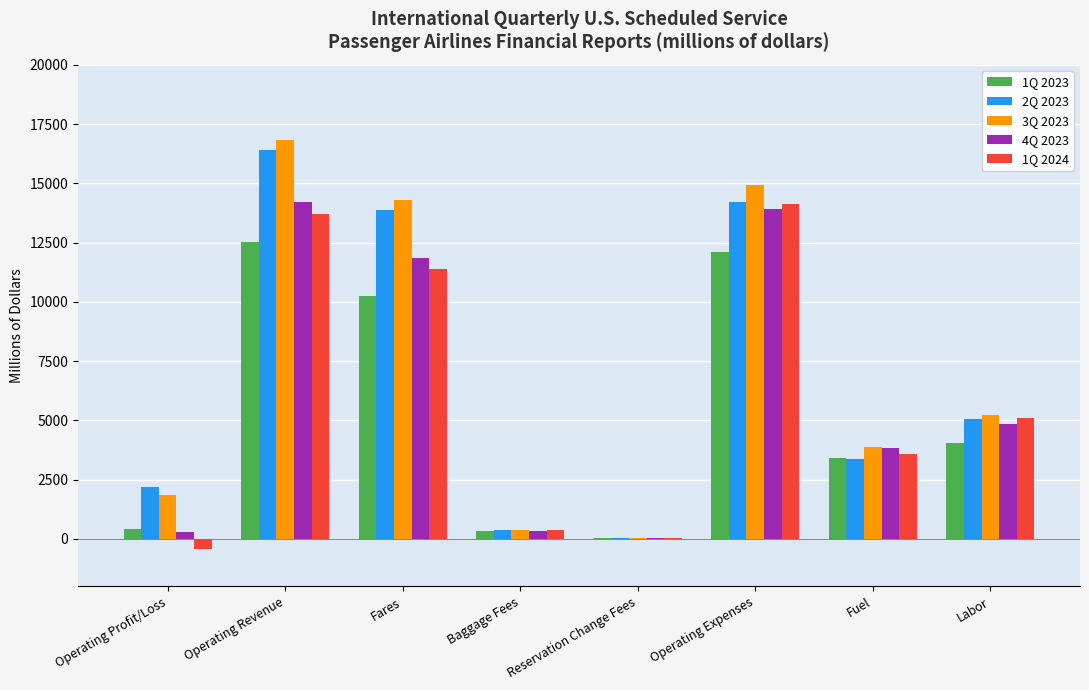

What is the maximum value shown in the chart?

16810.4